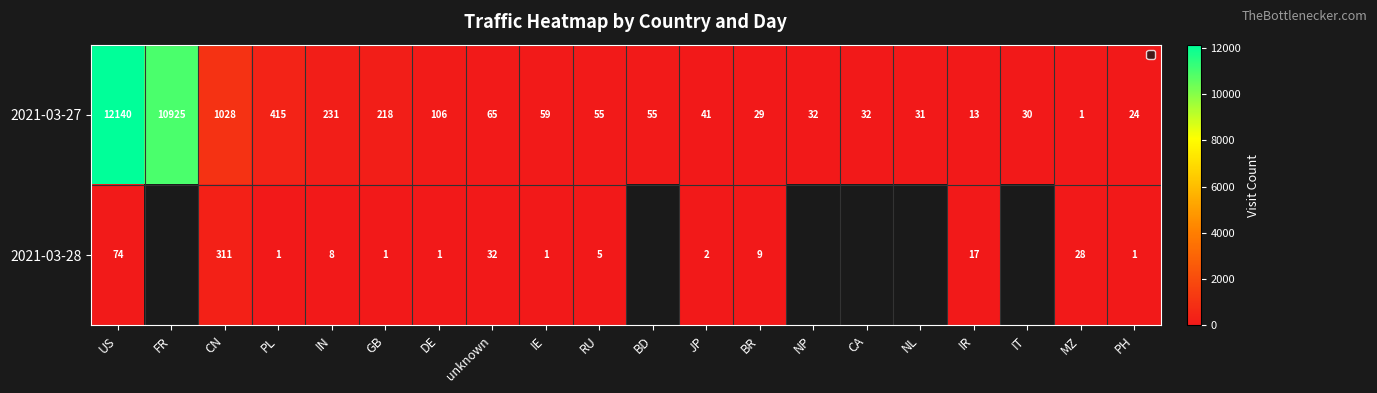

What is the difference between the maximum and minimum values in the 2021-03-27 series?

12139